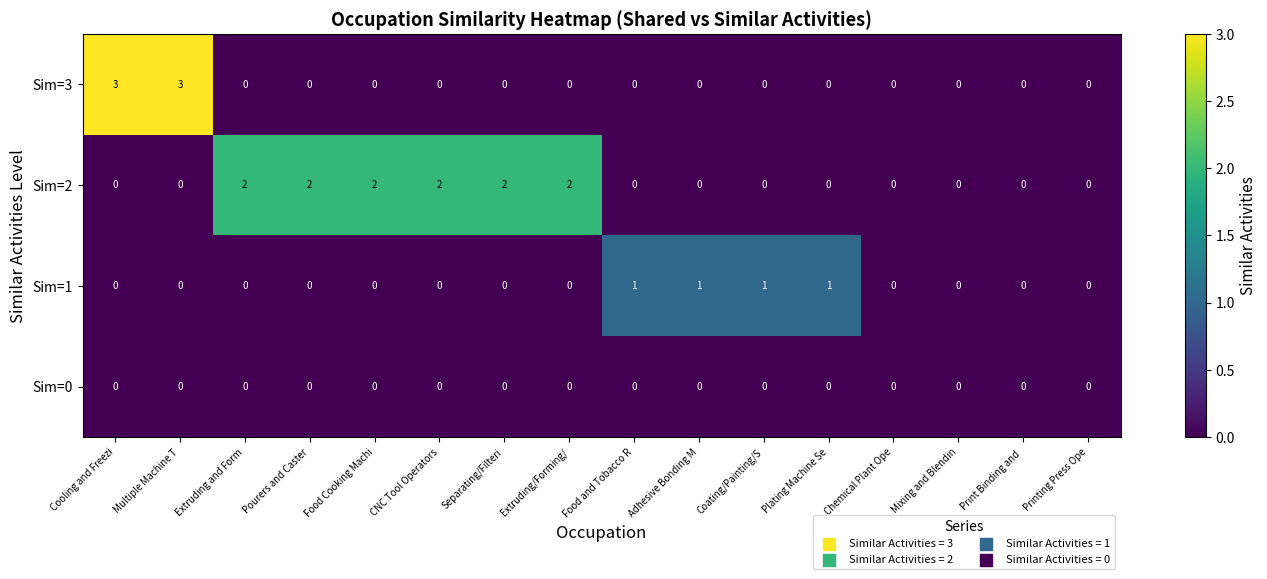

What is the difference between the highest and lowest values at Separating/Filteri?

2